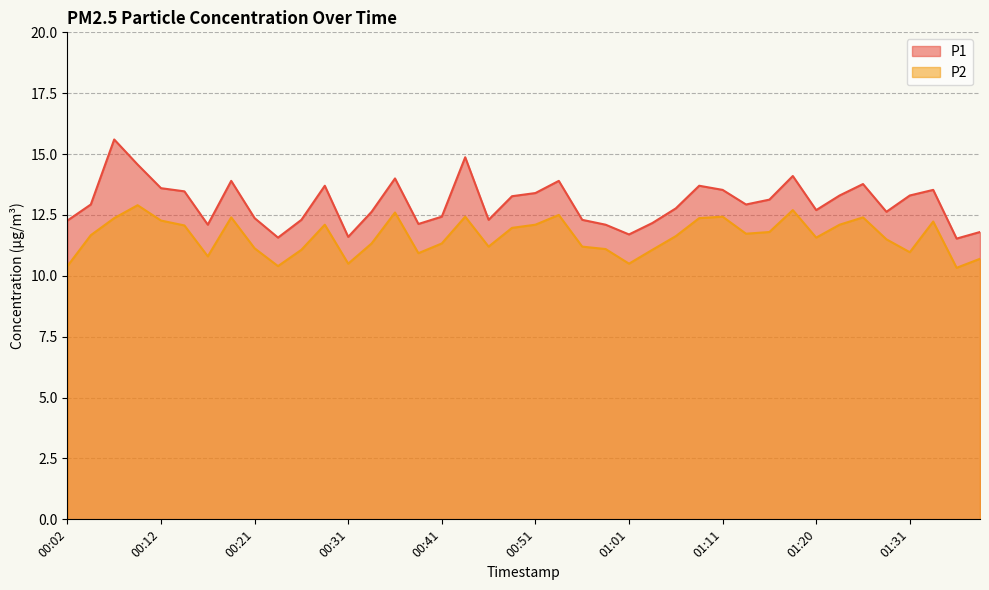

Which series has the largest total across all categories?

P1